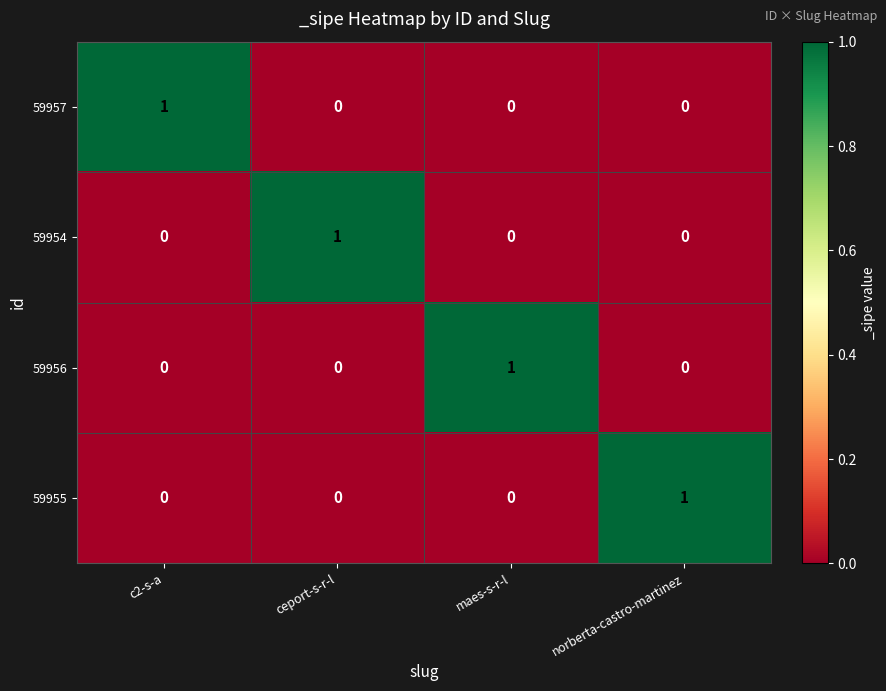

What is the spread (max minus min) of values at maes-s-r-l?

1